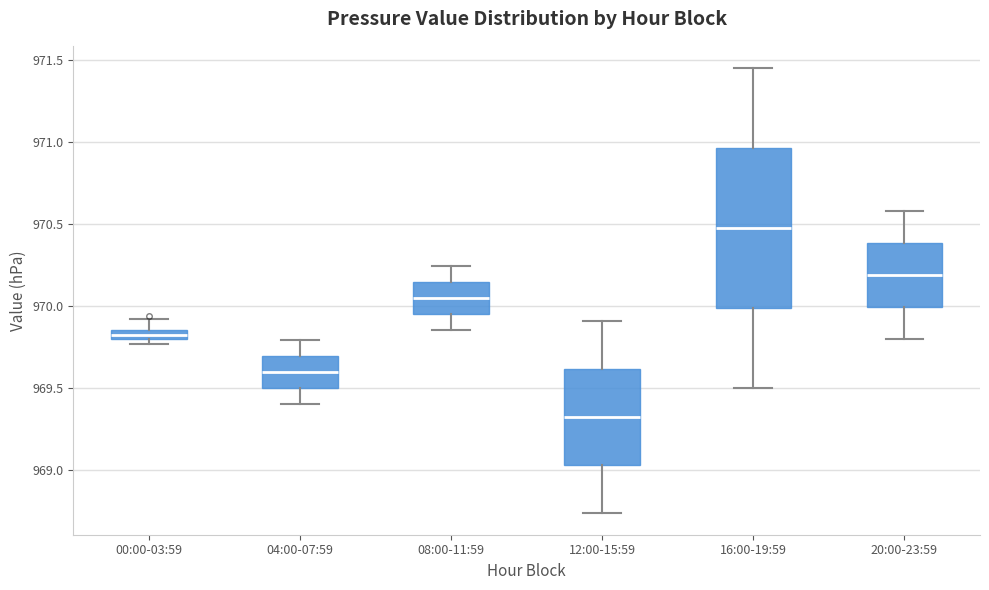

Which box is the tallest, from its lower edge to its upper edge?

16:00-19:59